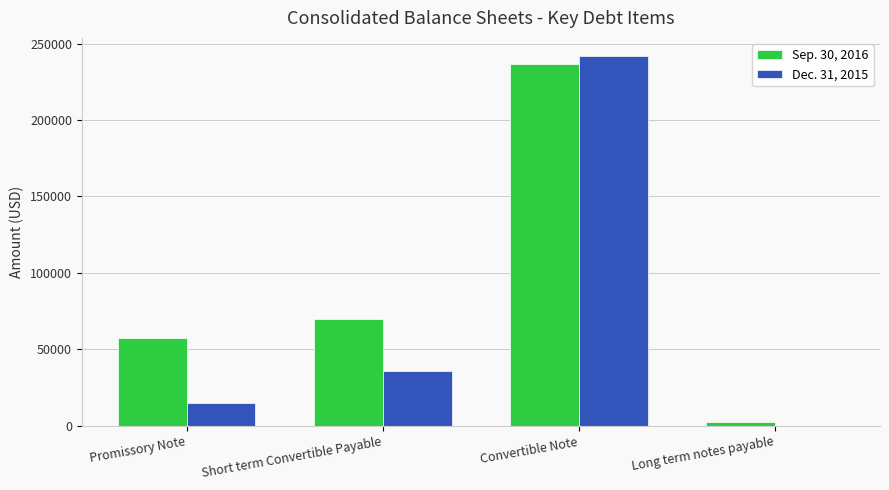

What is the sum of all Dec. 31, 2015 values?

292309